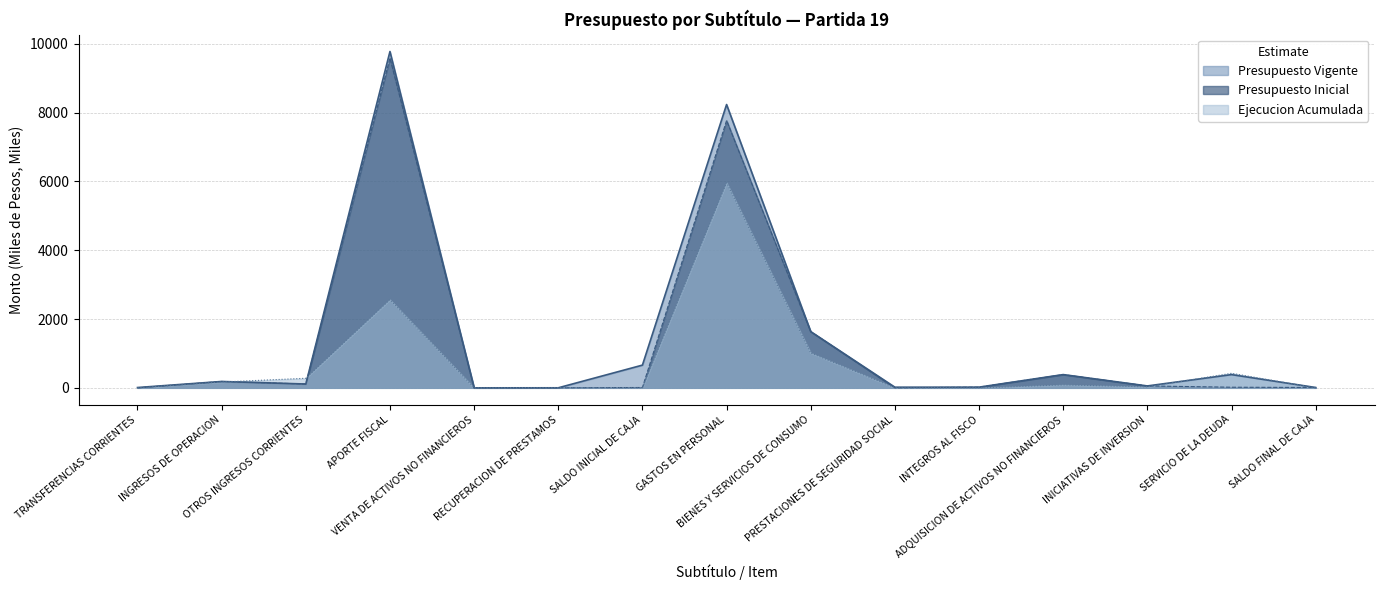

Where is the first local maximum for Ejecucion Acumulada?

APORTE FISCAL